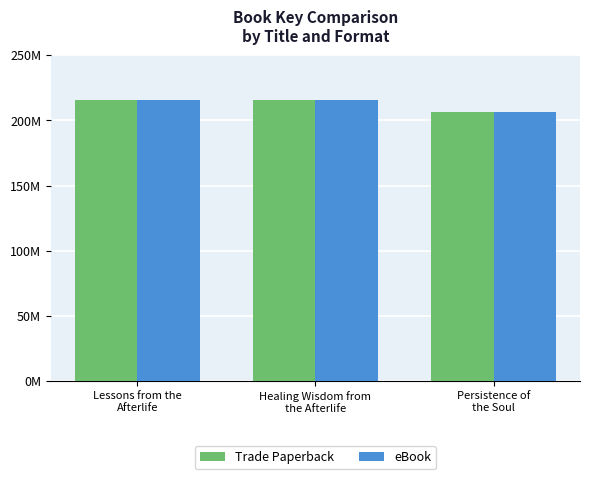

Are the bars horizontal?

No